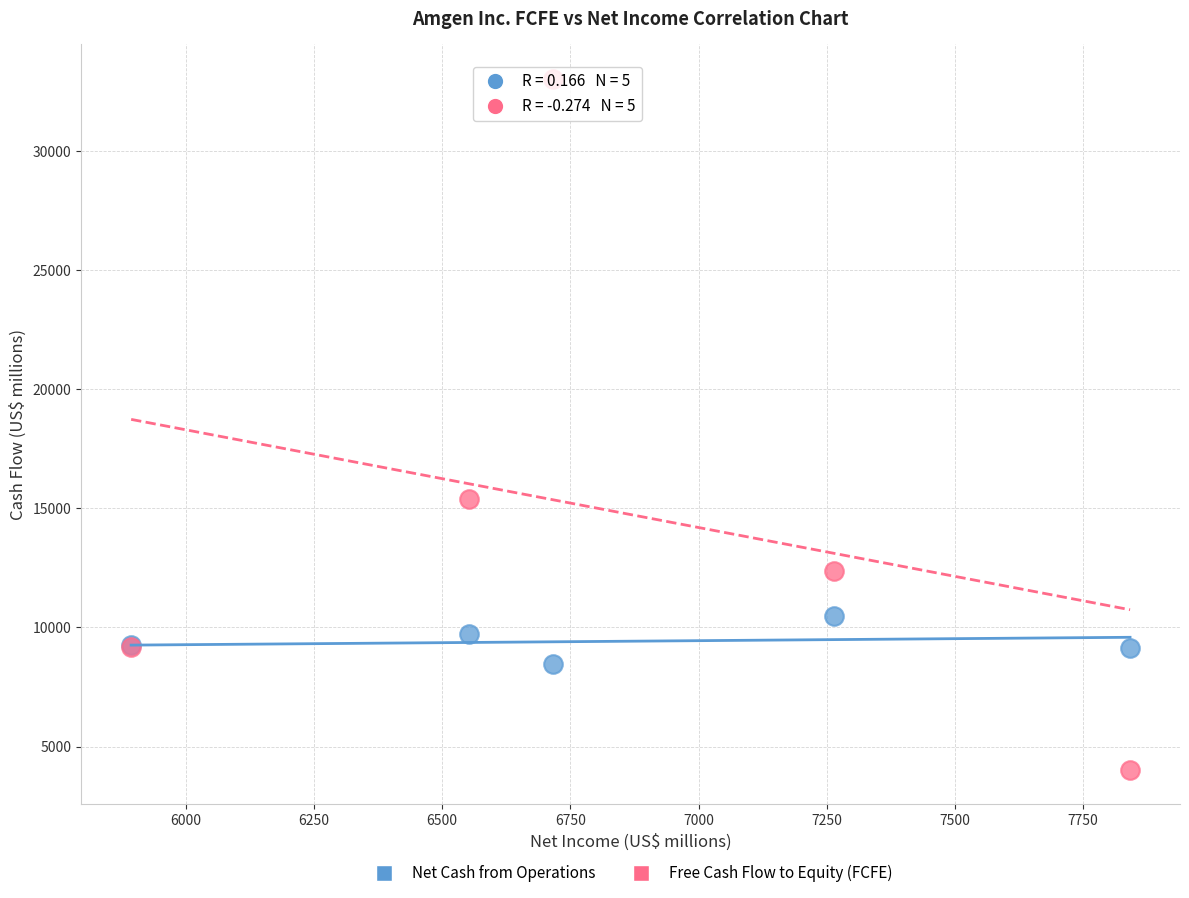

What are all the series names shown in the legend?

Net Cash from Operations, Free Cash Flow to Equity (FCFE)